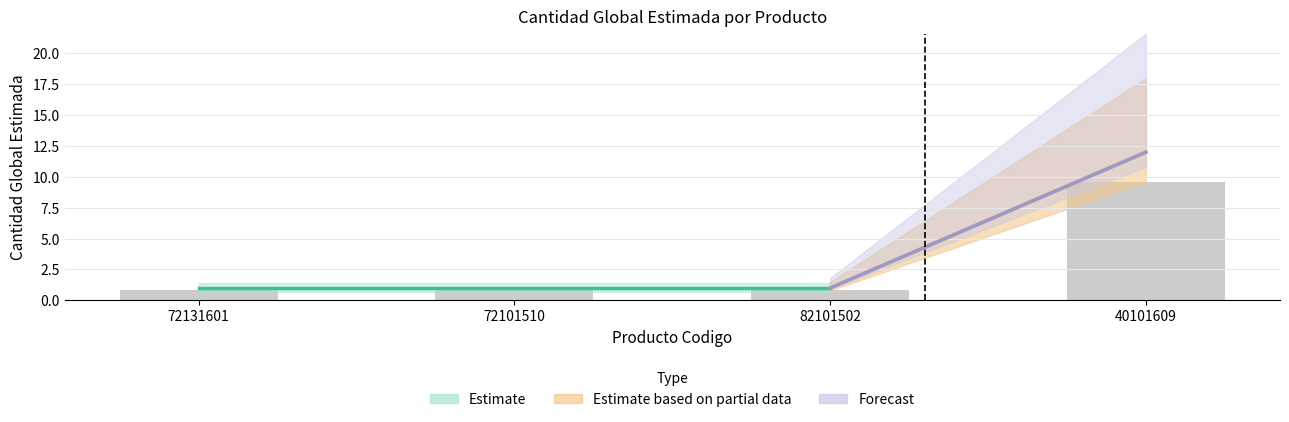

What is the label of the 4th bar from the right?

72131601